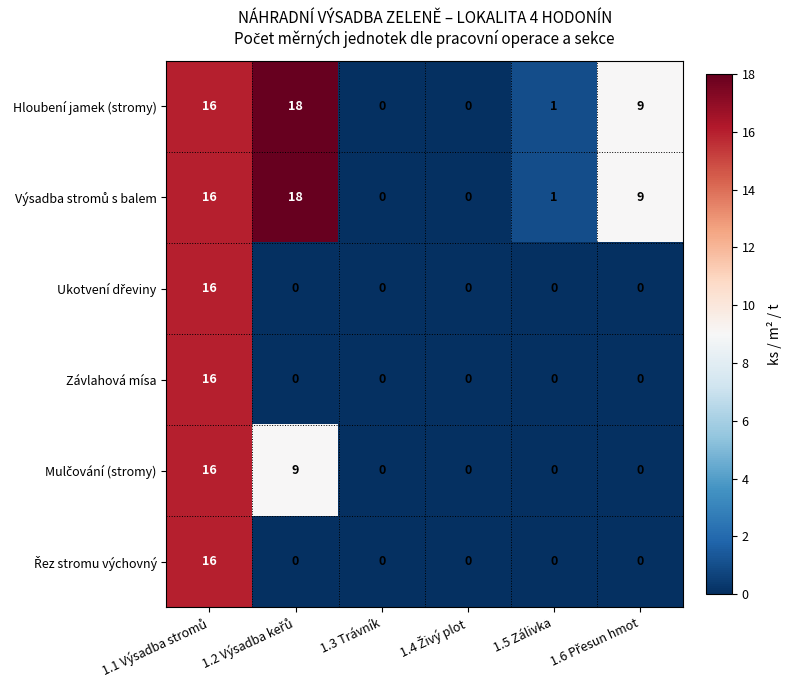

At how many categories does at least one series exceed 5?

3